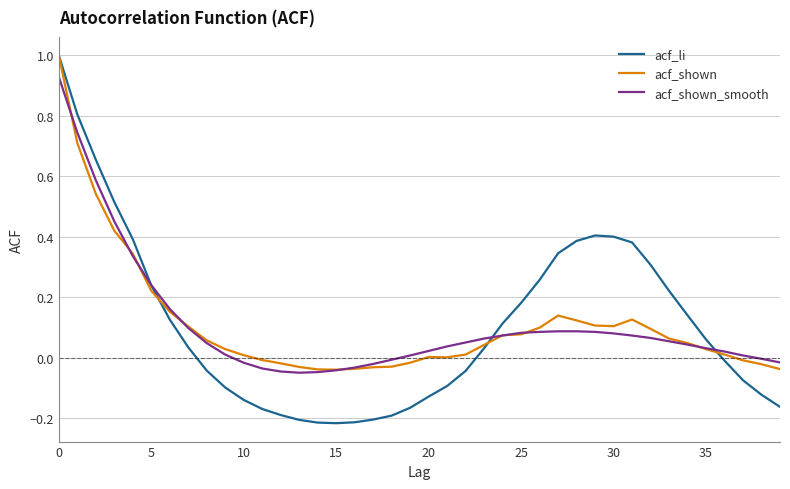

What is the greatest value displayed?

1.0